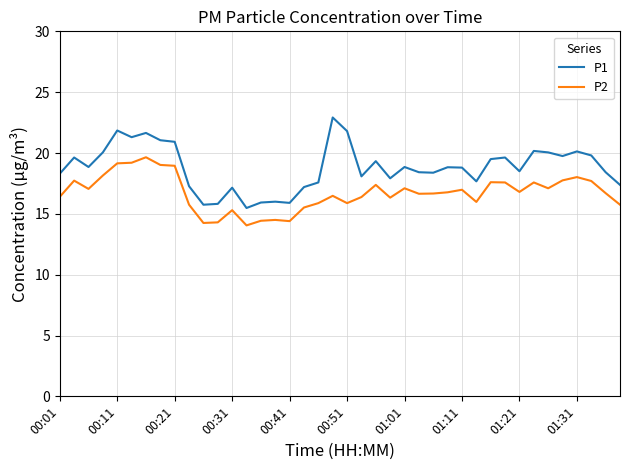

At how many categories does at least one series exceed 15?

40